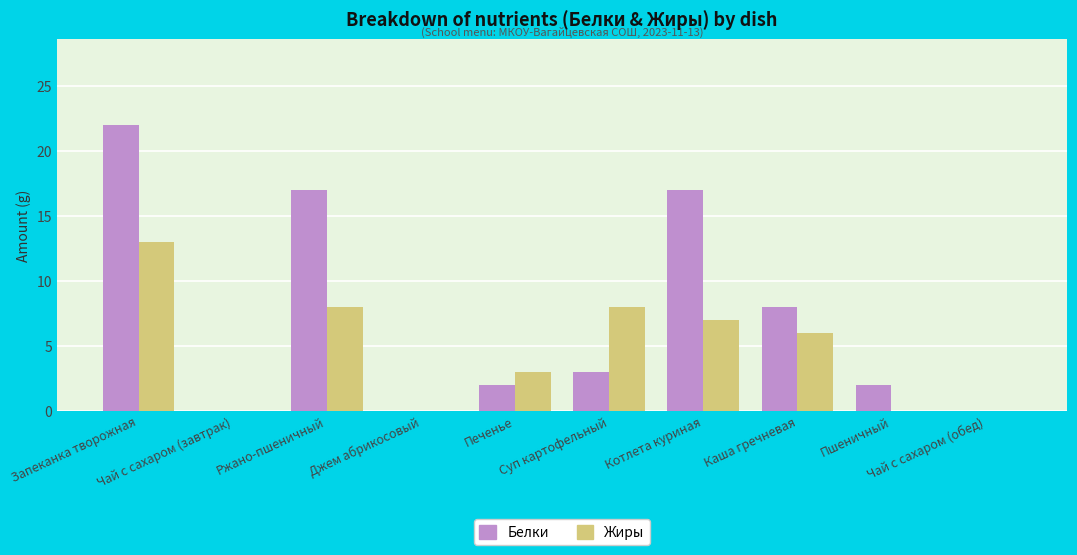

Are the bars grouped side by side (vs. stacked)?

Yes